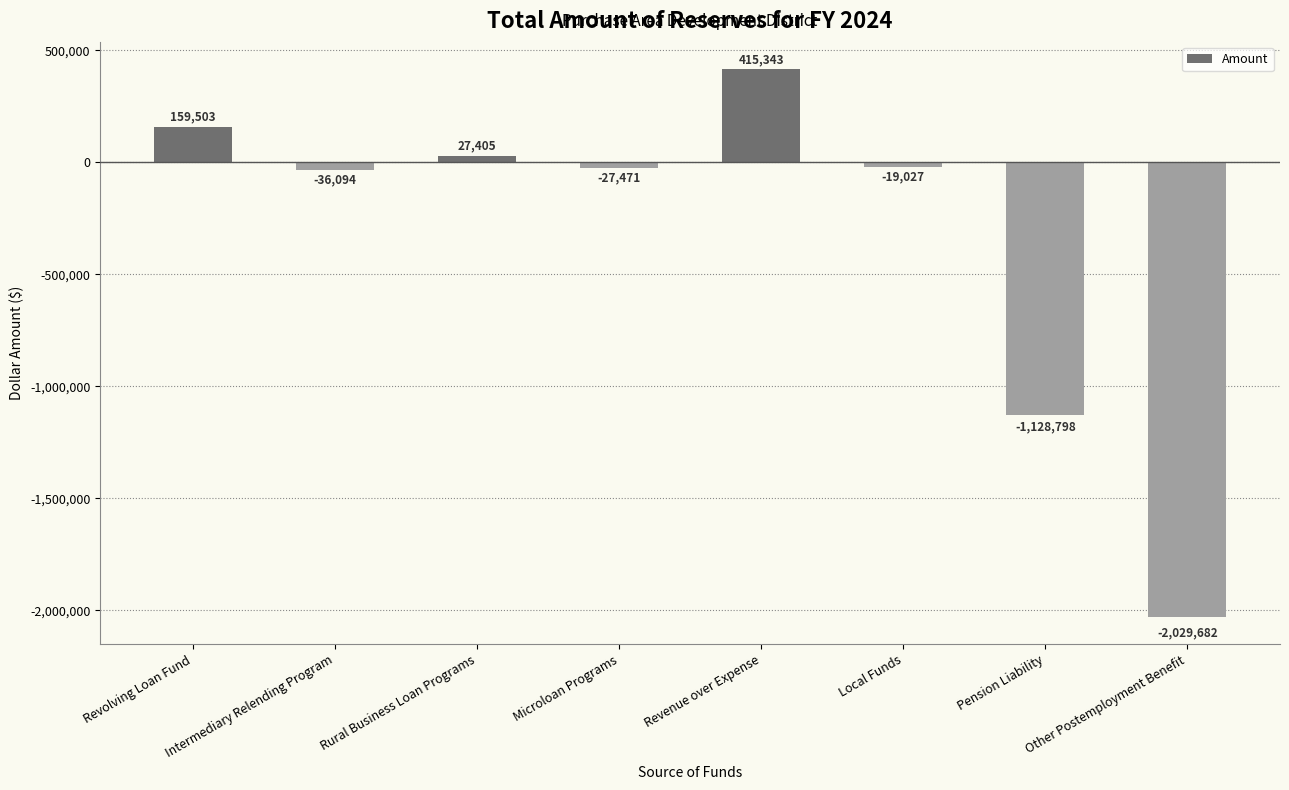

Reading left to right, list all the values displayed in this chart.

Revolving Loan Fund=159503	Intermediary Relending Program=-36094	Rural Business Loan Programs=27405	Microloan Programs=-27471	Revenue over Expense=415343	Local Funds=-19027	Pension Liability=-1128798	Other Postemployment Benefit=-2029682